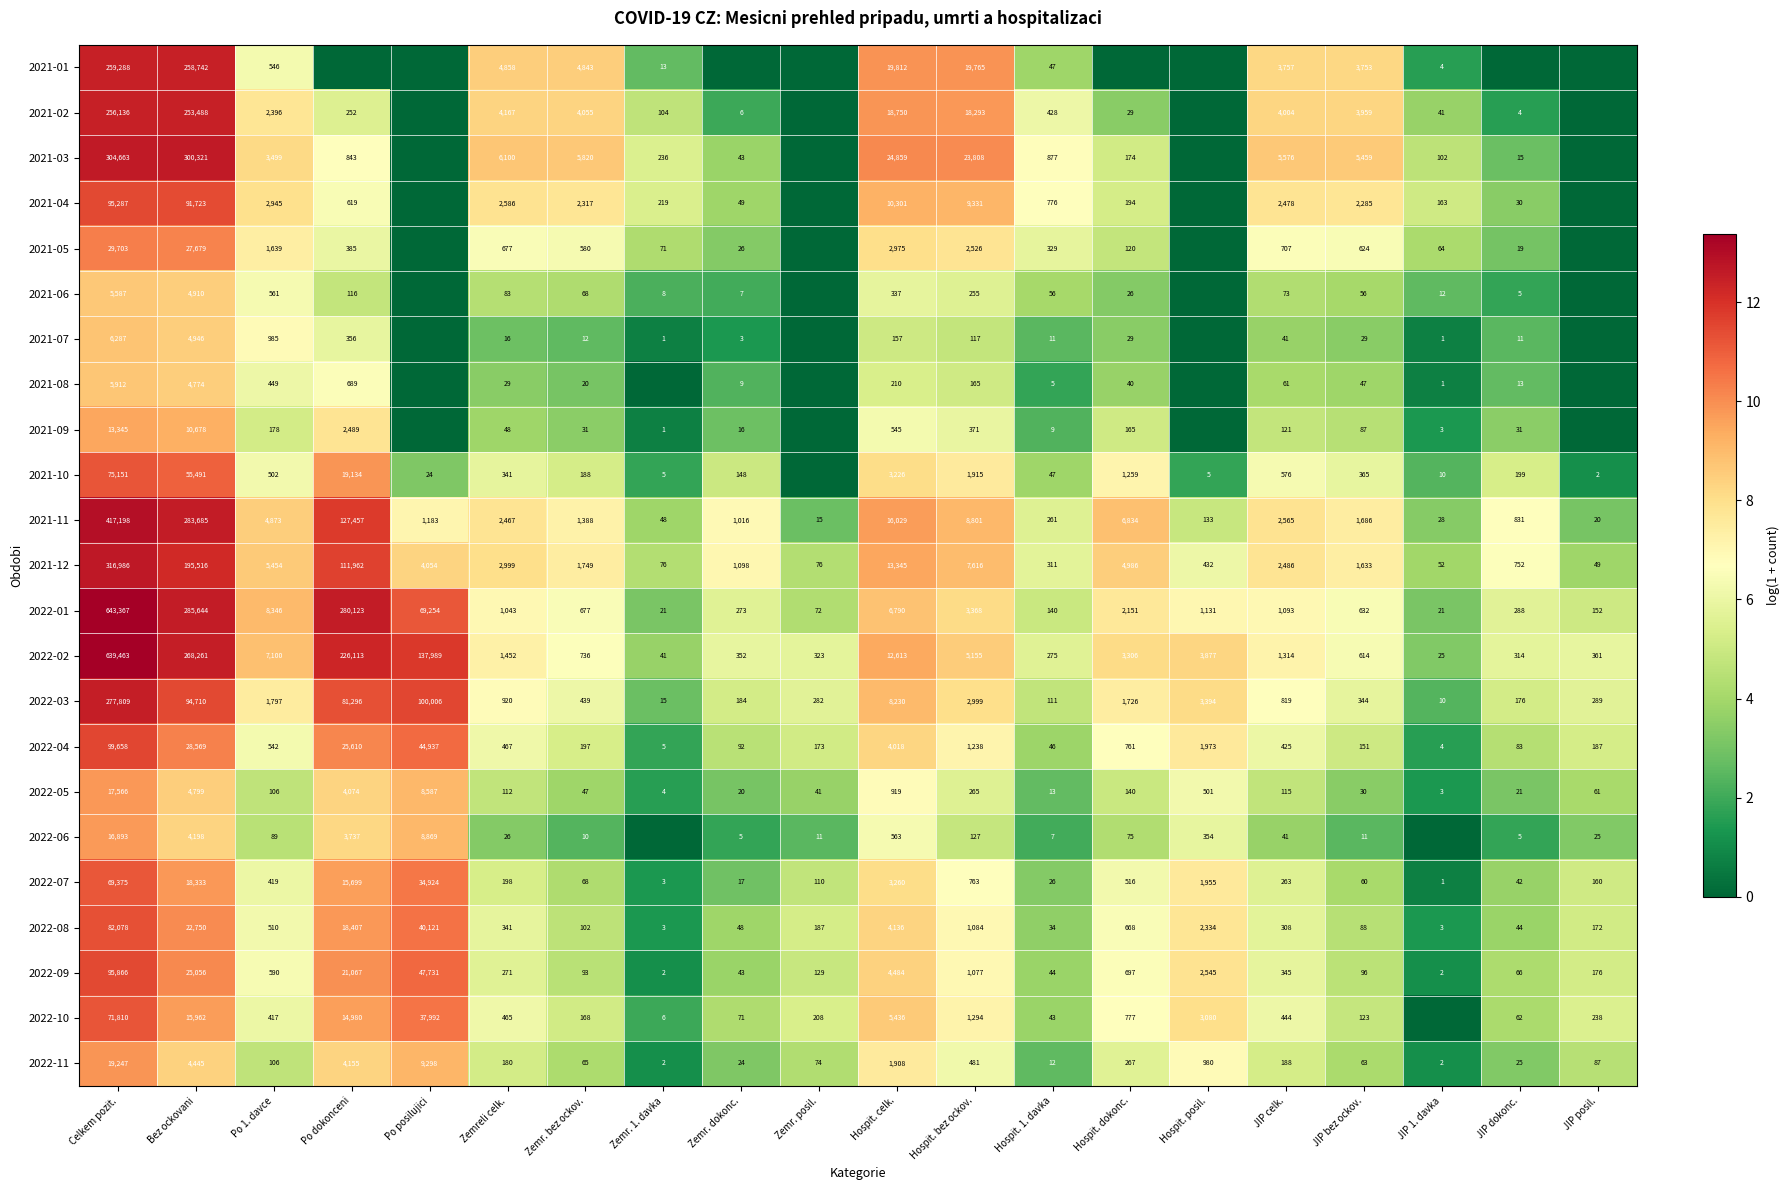

At which category does the chart reach its minimum across all series?

Po dokonceni